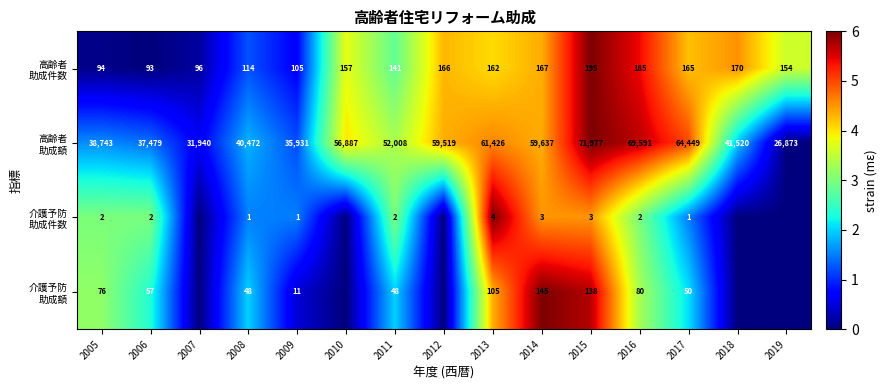

What is the total value across all series at 2015?

72313